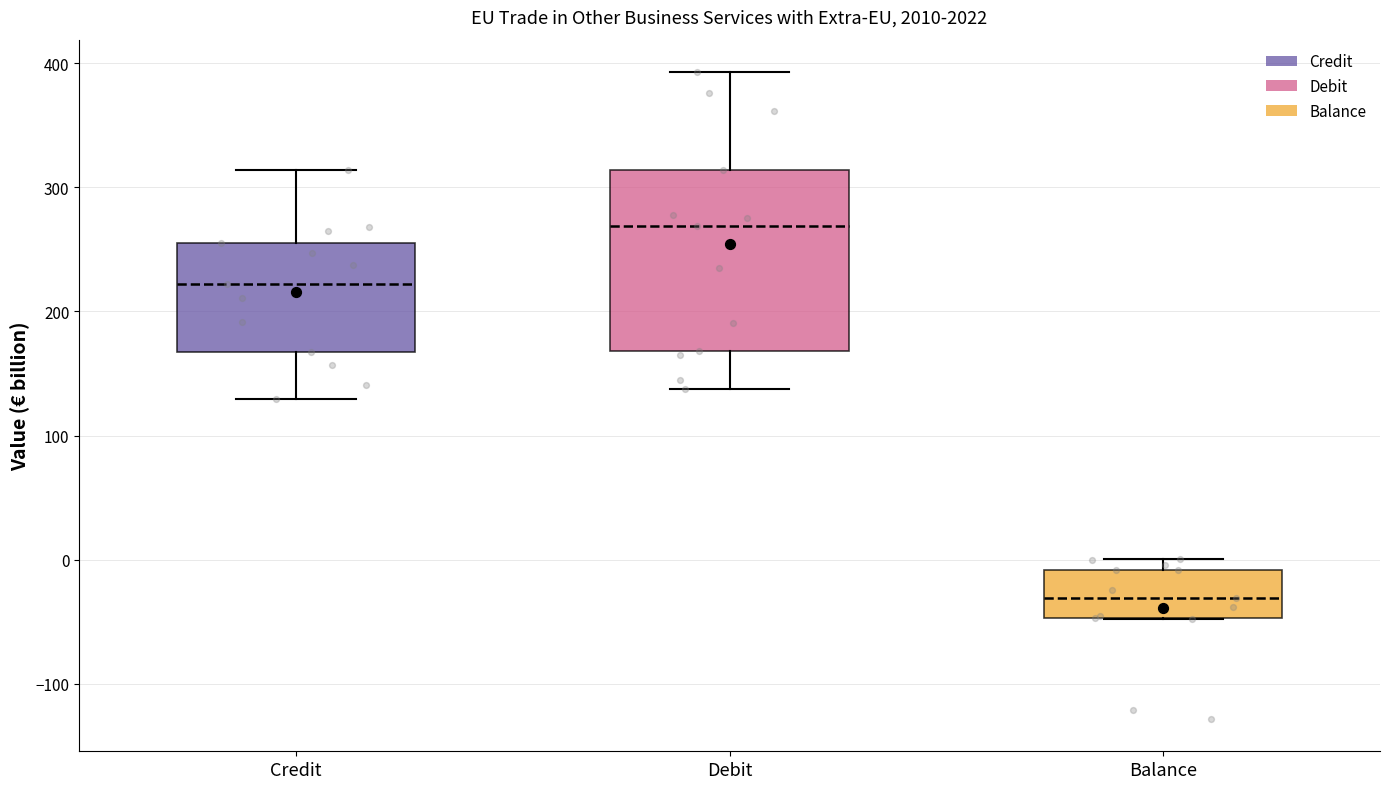

Which box's median line is the lowest?

Balance